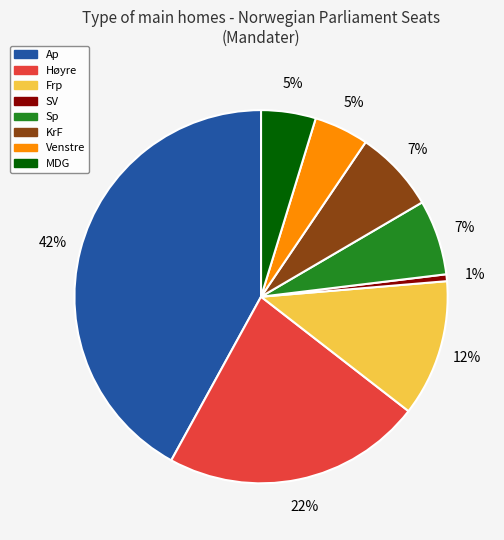

To the nearest percent, what is the difference between the largest and smallest slice percentages?

41%